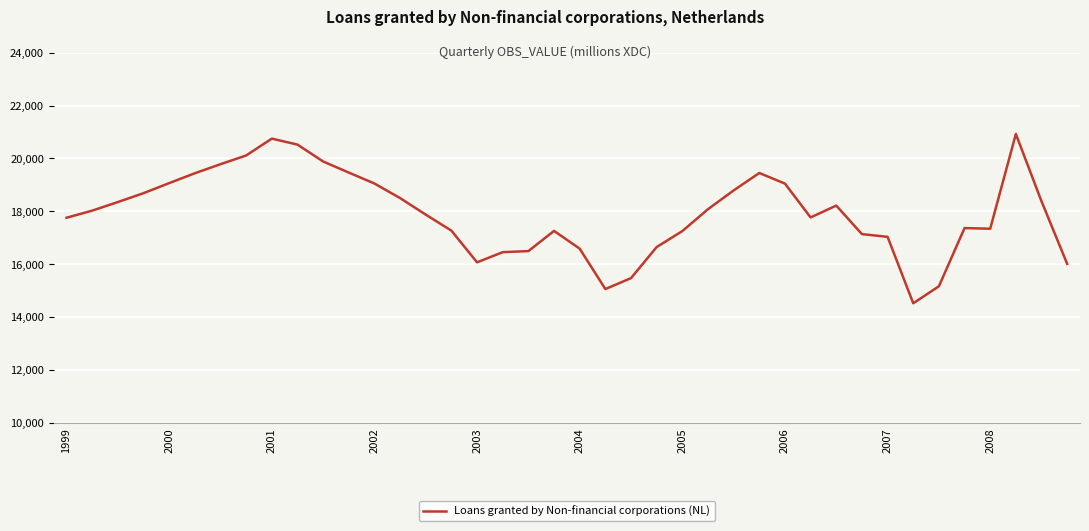

What is the greatest value displayed?

20926